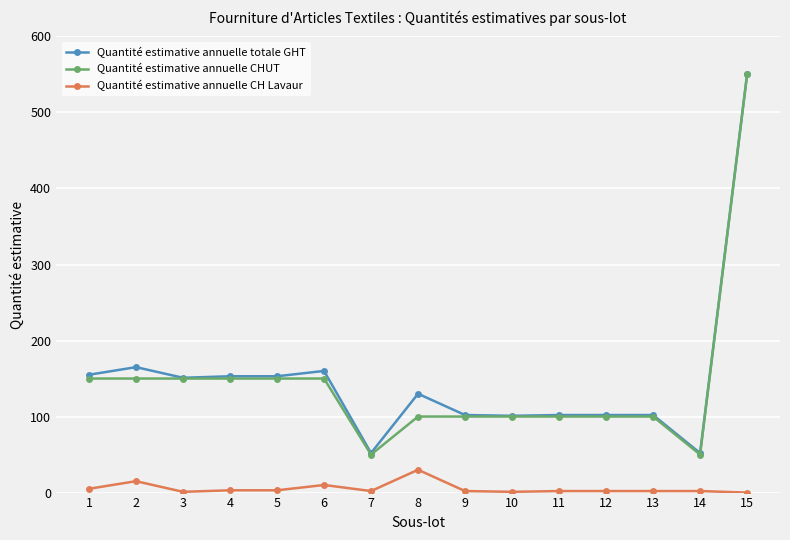

Which category has the highest value in the Quantité estimative annuelle CHUT series?

15